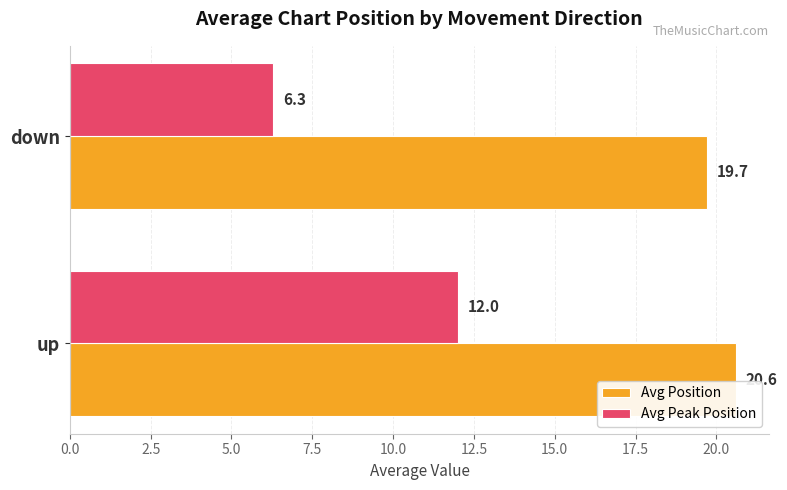

Which series has the widest spread of values?

Avg Peak Position